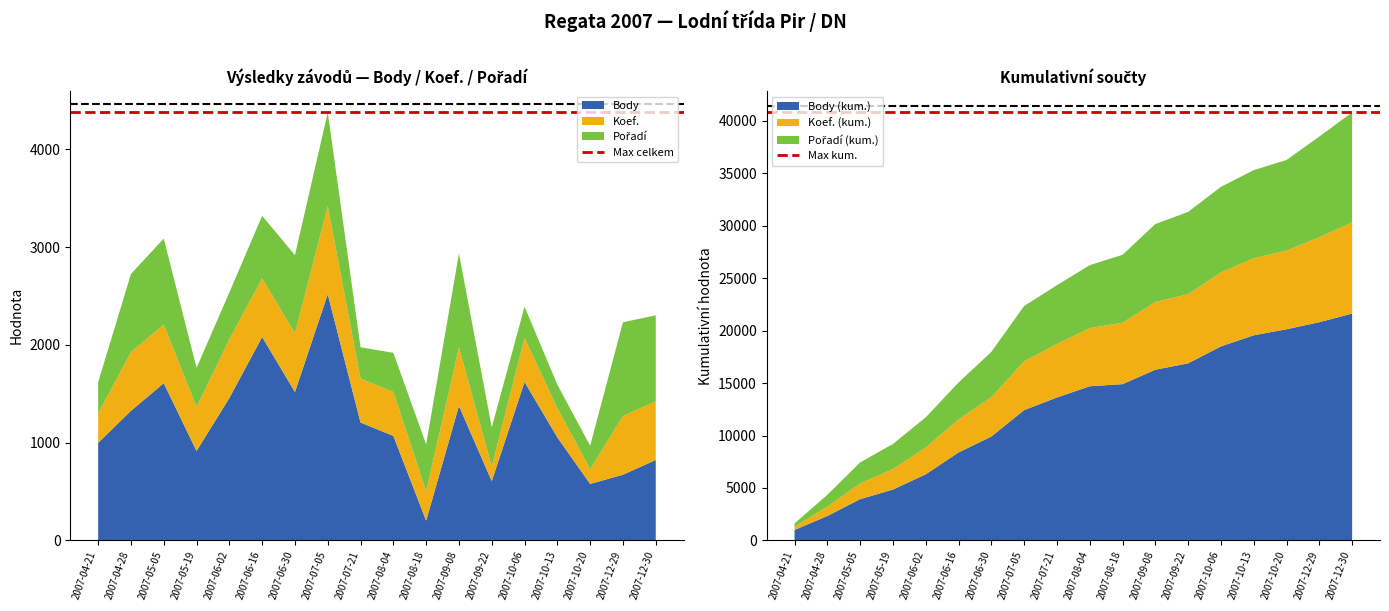

At which label does Body reach its minimum?

2007-08-18